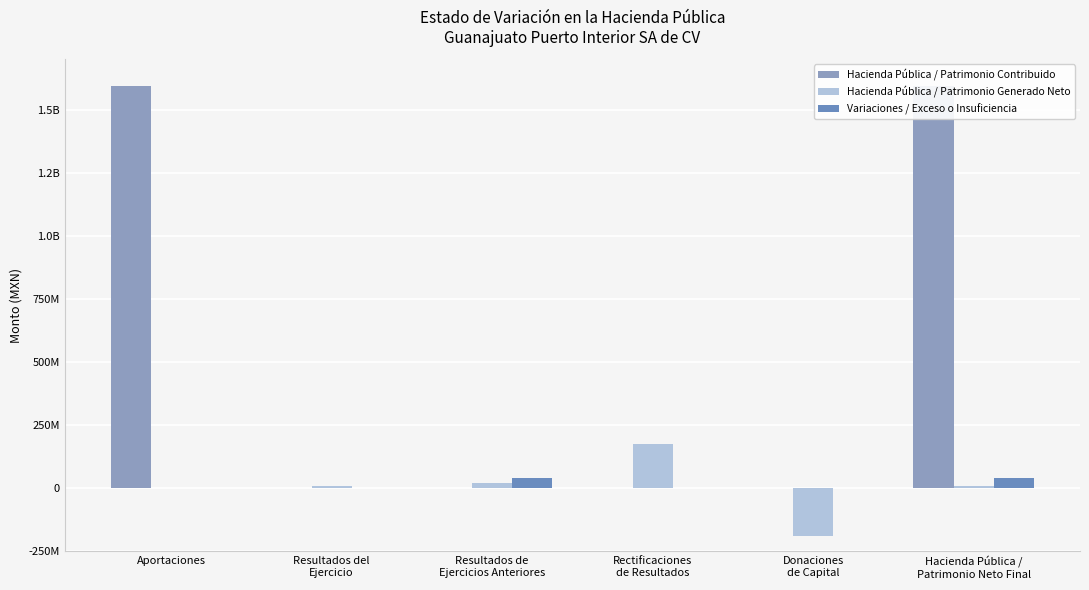

What is the greatest value displayed?

1595241368.3